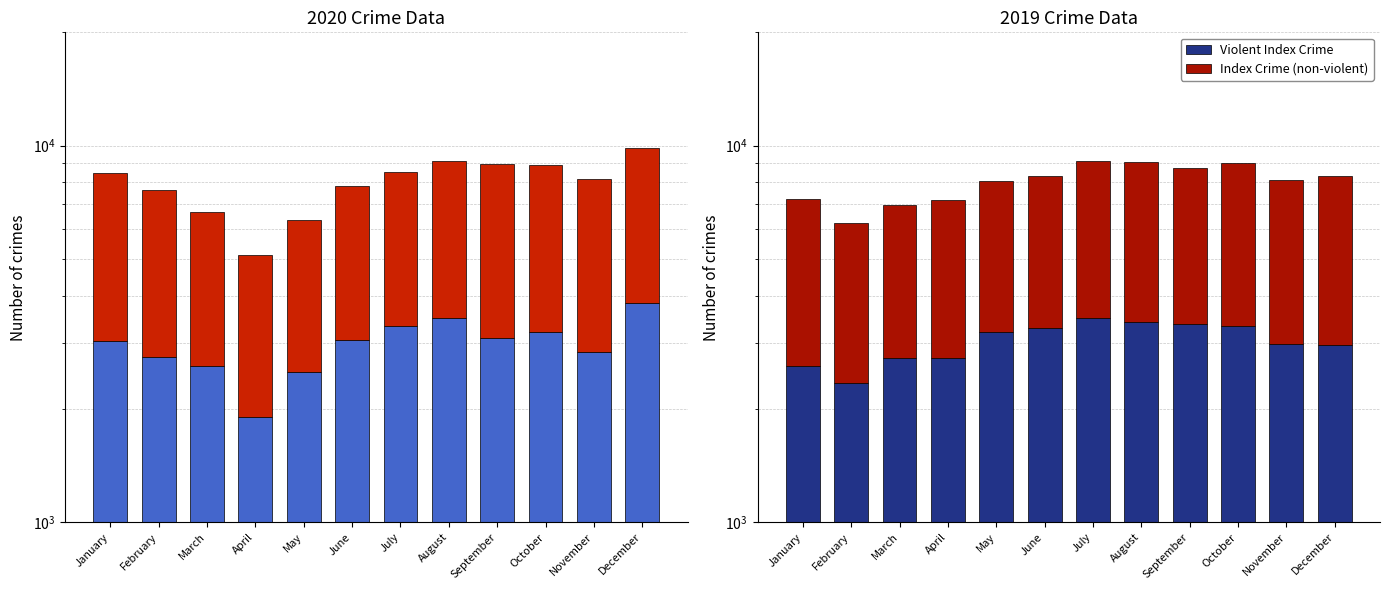

What is the difference between the maximum and minimum values in the Violent Index Crime series?

1141